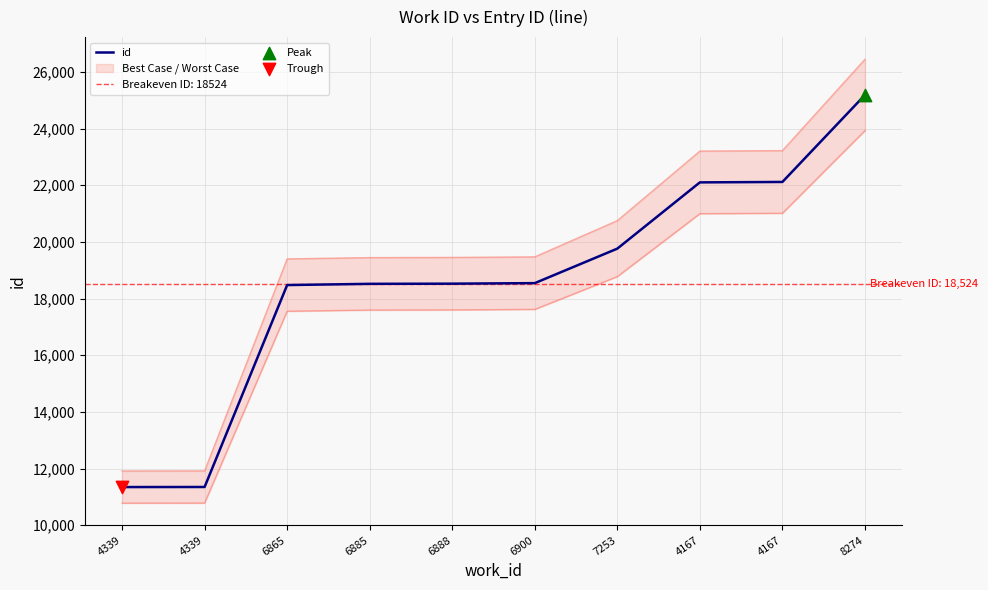

Which has a higher value, 6865 or 4339?

6865